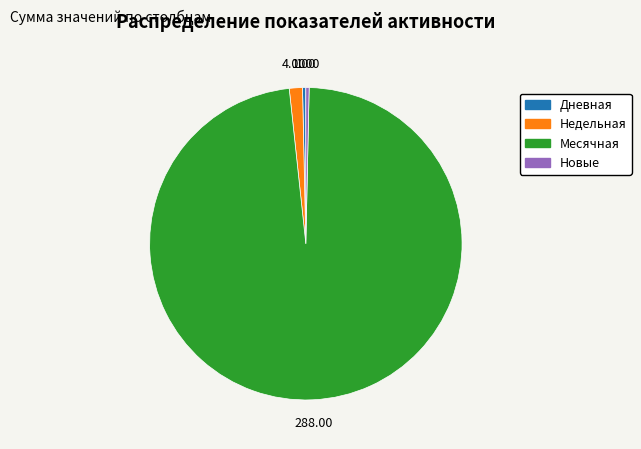

Does any single category account for the majority?

Yes